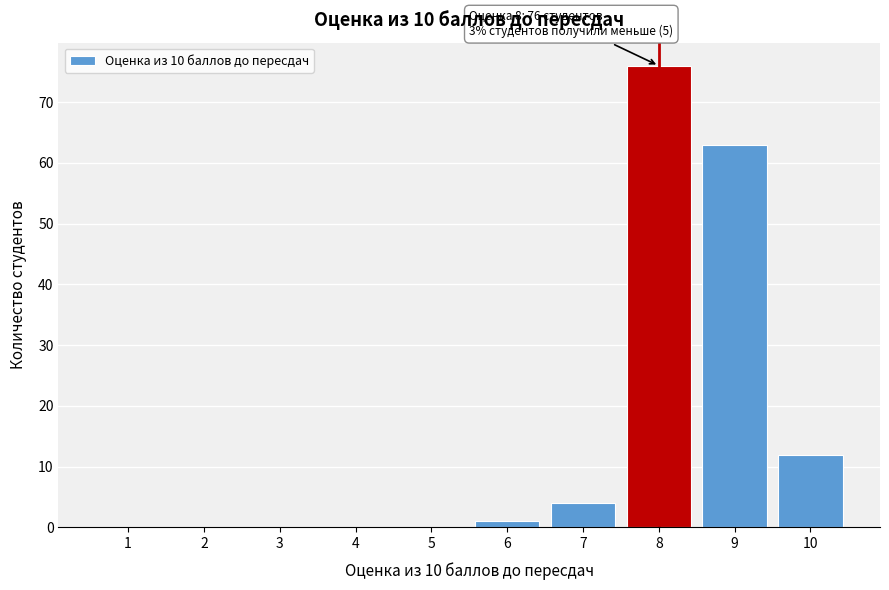

Reading left to right, extract all data points from this chart.

1=0	2=0	3=0	4=0	5=0	6=1	7=4	8=76	9=63	10=12